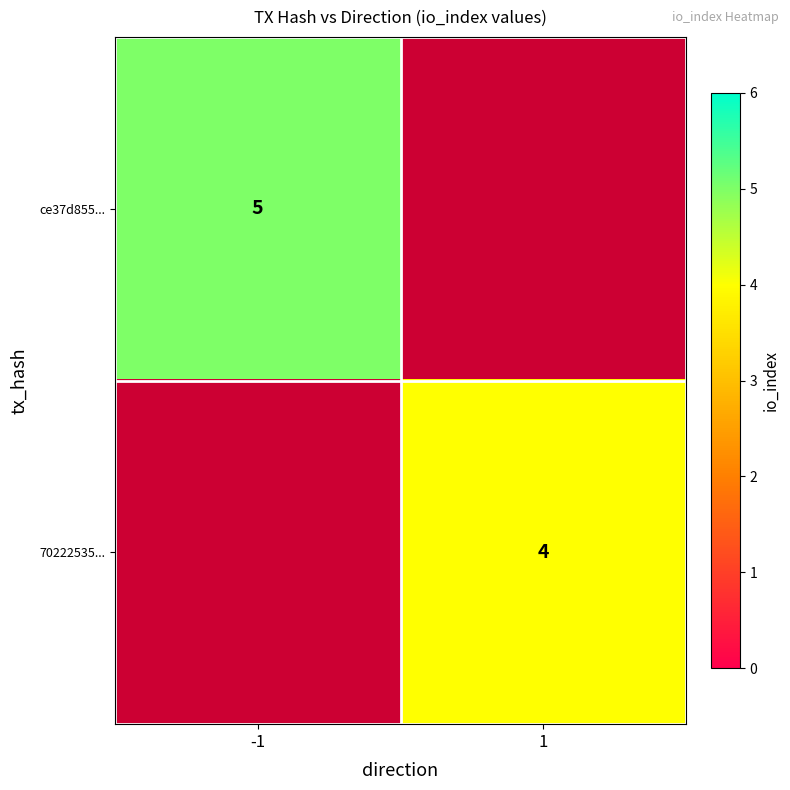

True or false: 70222535... has a value of 2 at 1.

False